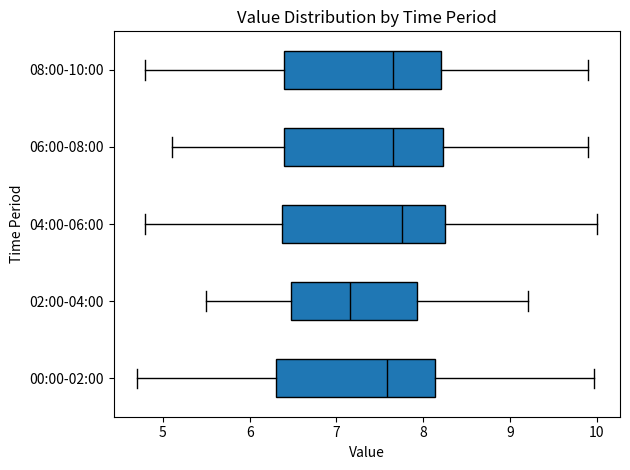

Reading bottom to top, read every box against the x-axis: the position of its median line, the range the box covers, and the ends of its whiskers. The values are not printed on the chart, so give them approximately, as read against the axis.

00:00-02:00: median 7.6, box 6.3 to 8.1, whiskers 4.7 to 10.0
02:00-04:00: median 7.2, box 6.5 to 7.9, whiskers 5.5 to 9.2
04:00-06:00: median 7.8, box 6.4 to 8.3, whiskers 4.8 to 10.0
06:00-08:00: median 7.7, box 6.4 to 8.2, whiskers 5.1 to 9.9
08:00-10:00: median 7.7, box 6.4 to 8.2, whiskers 4.8 to 9.9